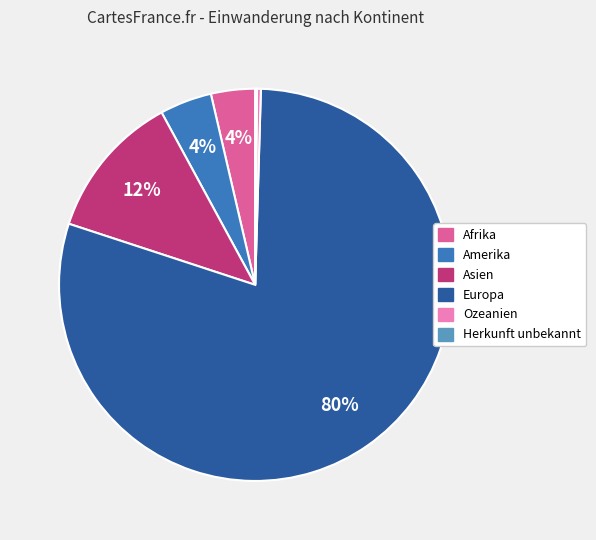

Which has a higher value, Amerika or Asien?

Asien